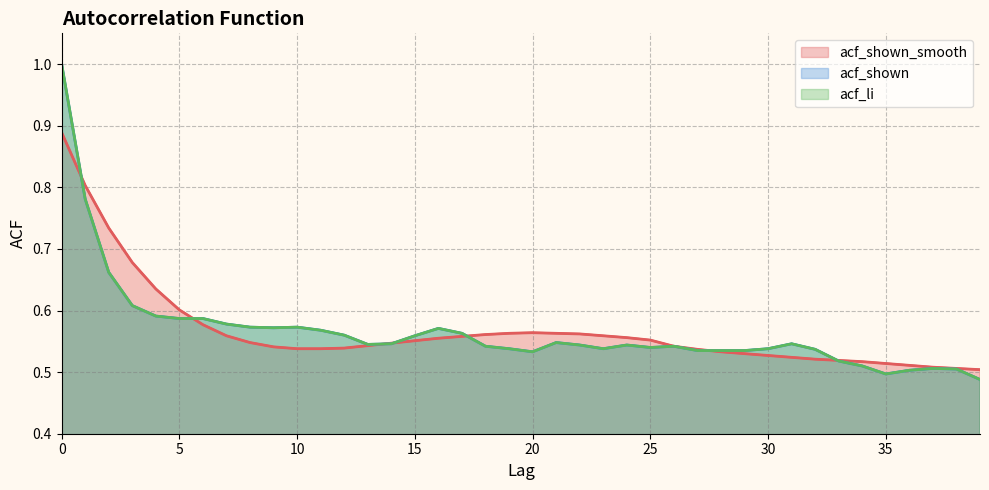

True or false: acf_shown and acf_li cross at least once.

False